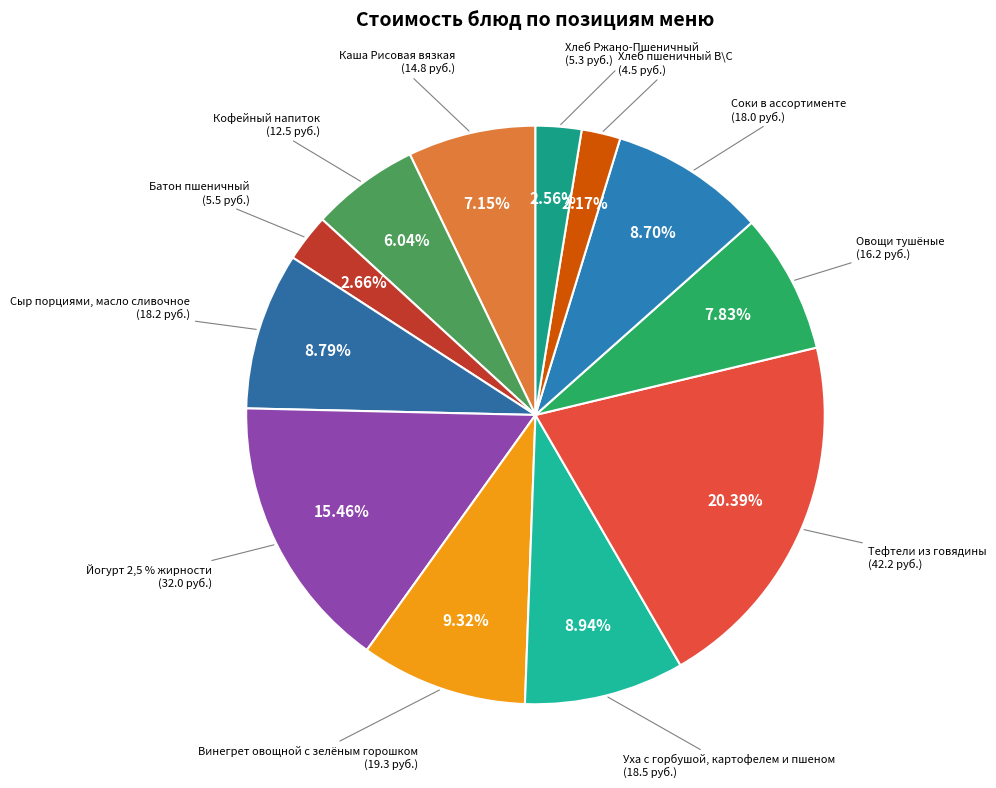

To the nearest percent, what percentage of the pie is Овощи тушёные?

8%